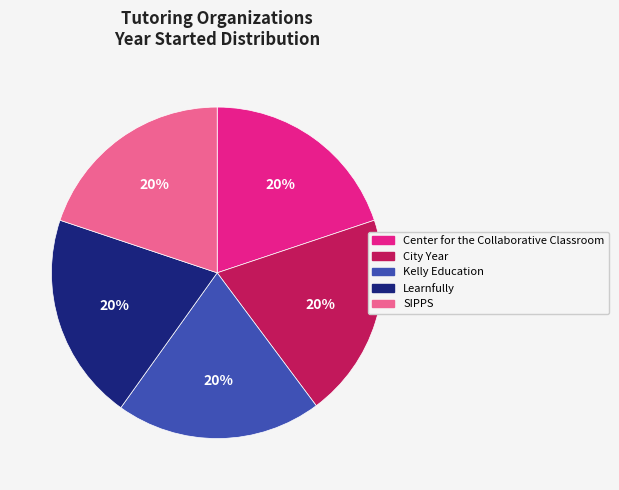

The City Year slice represents 20% of the pie. True or false?

True